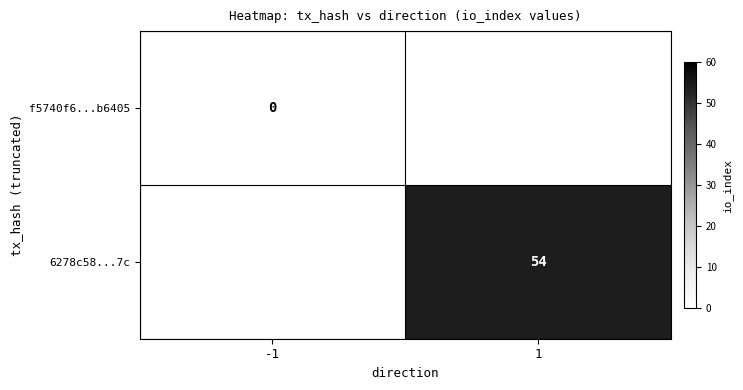

Is the value of 6278c58...7c at 1 greater than the value of f5740f6...b6405 at -1?

Yes